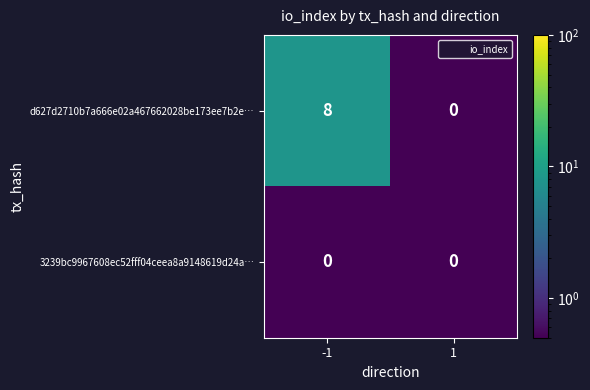

Reading left to right, list all the values displayed in this chart.

d627d2710b7a666e02a467662028be173ee7b2e…: -1=8	1=0
3239bc9967608ec52fff04ceea8a9148619d24a…: -1=0	1=0